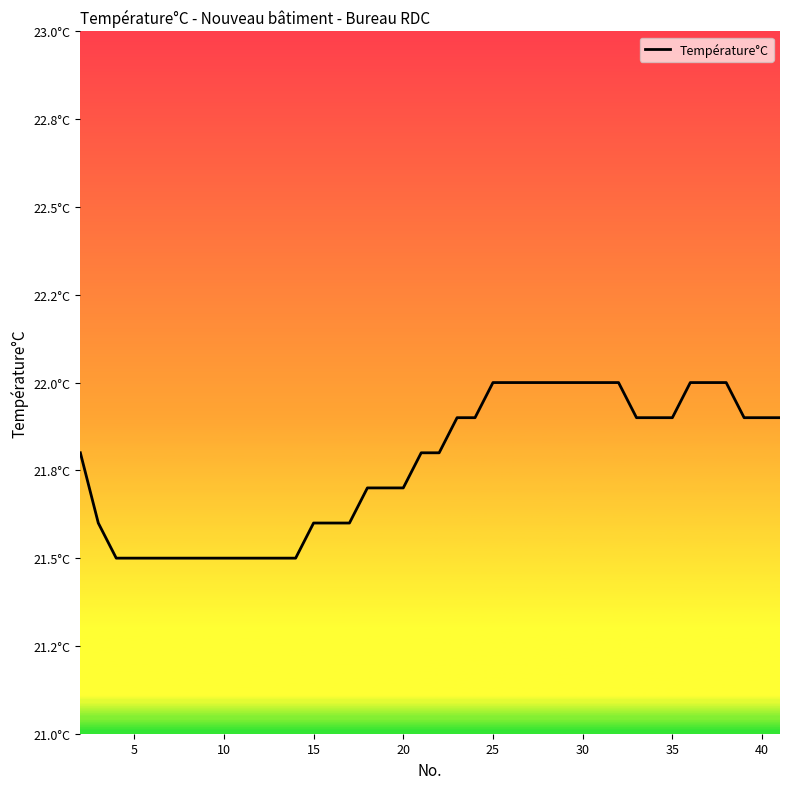

Does the chart have visible grid lines?

No